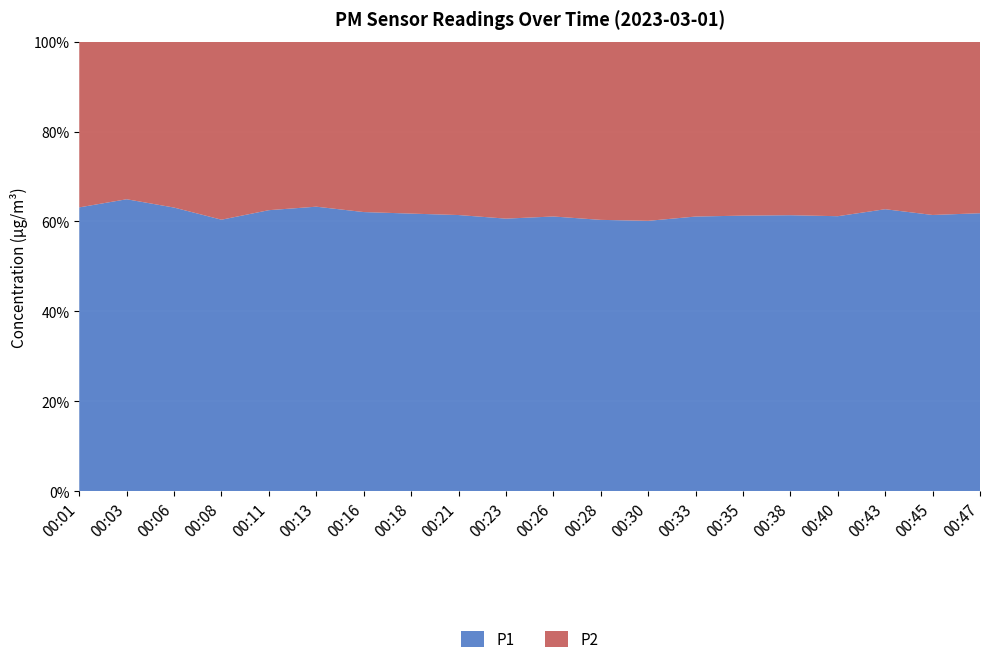

Reading right to left, extract all data points from this chart.

P1: 00:47=56.5	00:45=54.5	00:43=58.8	00:40=57.2	00:38=57.3	00:35=60.1	00:33=56.8	00:30=53.1	00:28=56.6	00:26=59.2	00:23=60.1	00:21=57.1	00:18=57.0	00:16=59.7	00:13=64.0	00:11=60.8	00:08=56.0	00:06=68.1	00:03=74.5	00:01=65.5
P2: 00:47=34.9	00:45=34.2	00:43=34.9	00:40=36.3	00:38=36.0	00:35=37.9	00:33=36.1	00:30=35.2	00:28=37.2	00:26=37.6	00:23=39.0	00:21=35.8	00:18=35.3	00:16=36.4	00:13=37.1	00:11=36.5	00:08=36.8	00:06=39.8	00:03=40.2	00:01=38.2